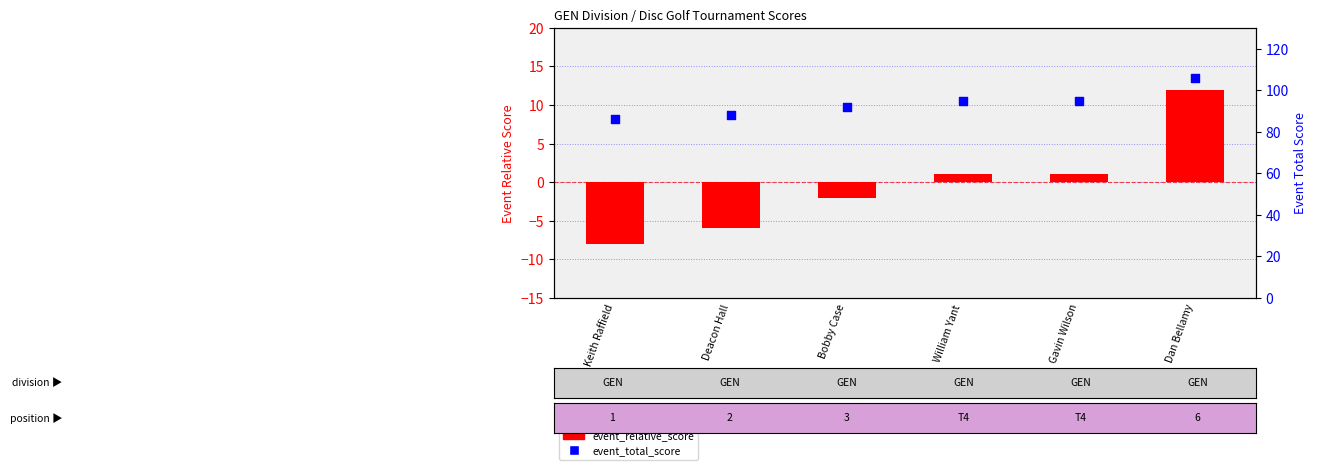

Which series contains the lowest Y value?

event_relative_score